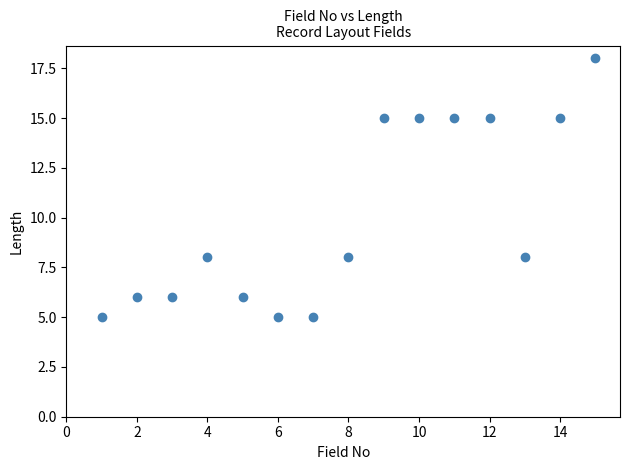

What is the range of Y values (max minus min)?

13